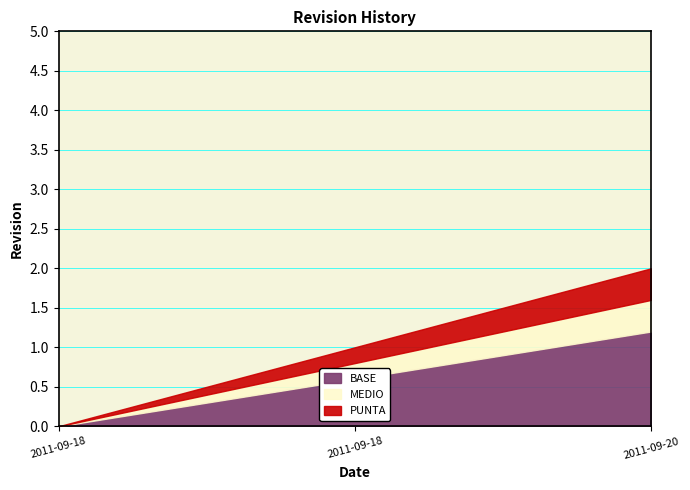

What is the difference between the maximum and second lowest values?

1